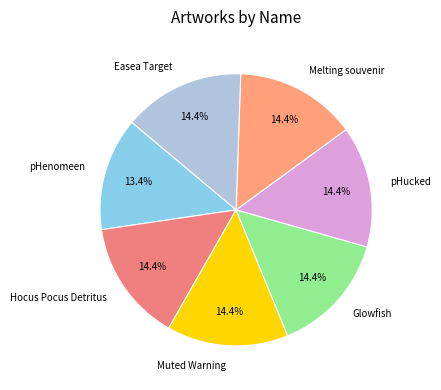

Approximately how many times larger is the value at pHucked compared to Easea Target?

1.0